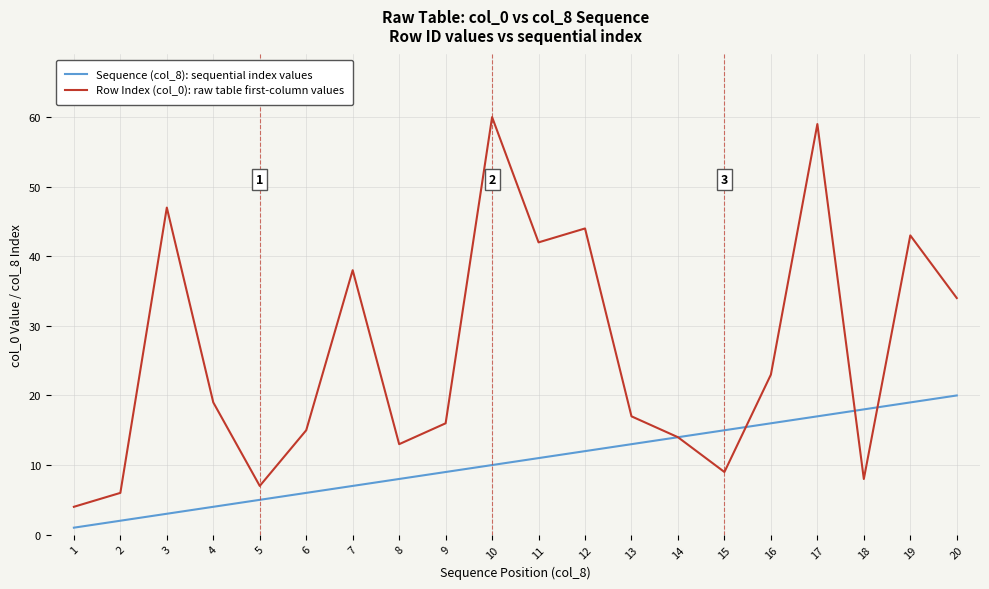

Read the Row Index (col_0): raw table first-column values value at 9, to the nearest 5.

15